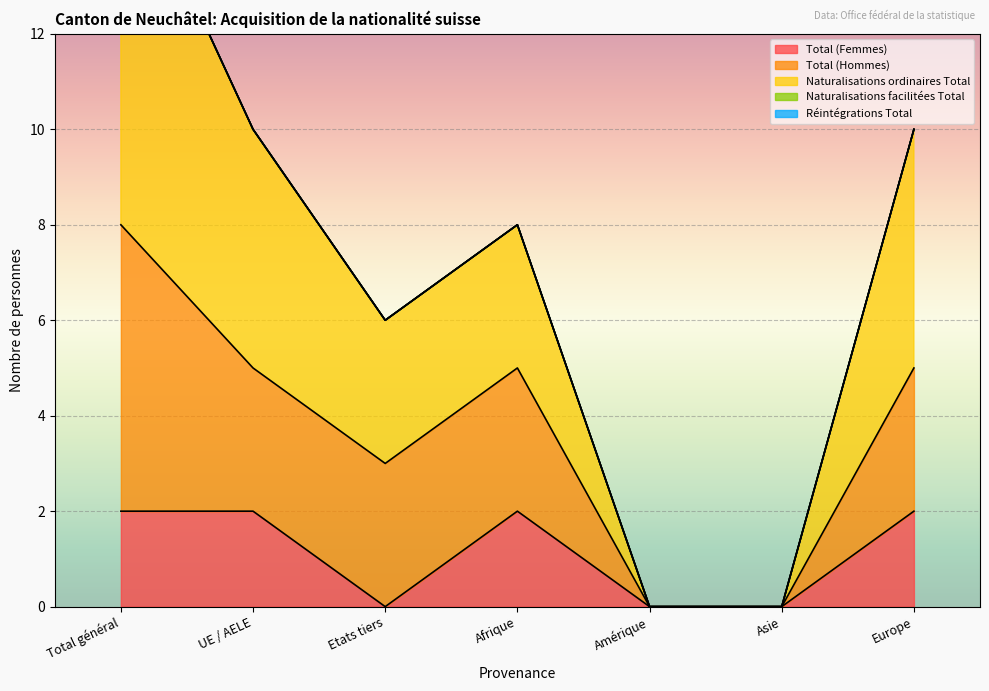

Rank the series by their maximum value, from highest to lowest.

Naturalisations ordinaires Total, Total (Hommes), Total (Femmes), Naturalisations facilitées Total, Réintégrations Total